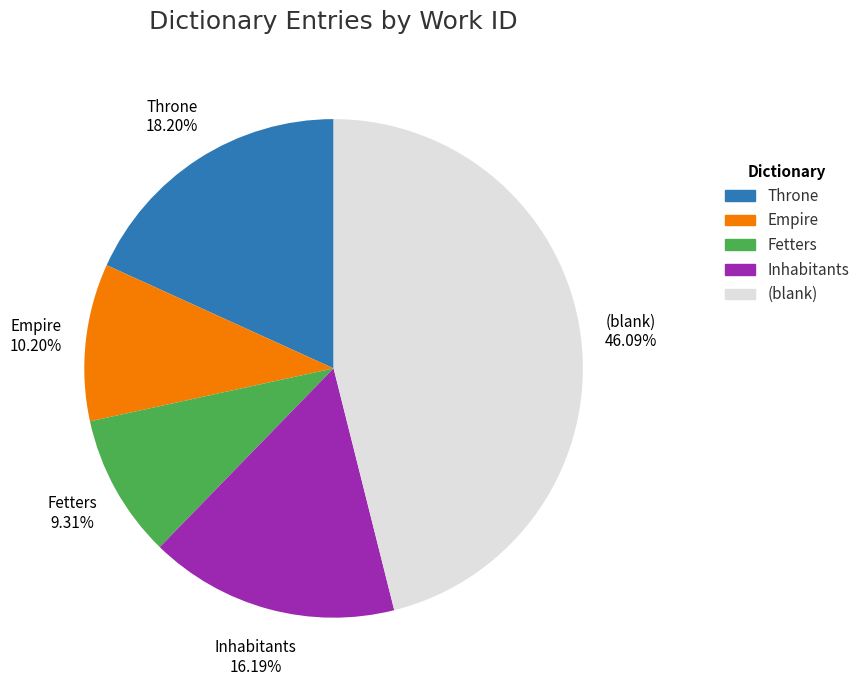

What is the total percentage of (blank) and Throne?

64.3%